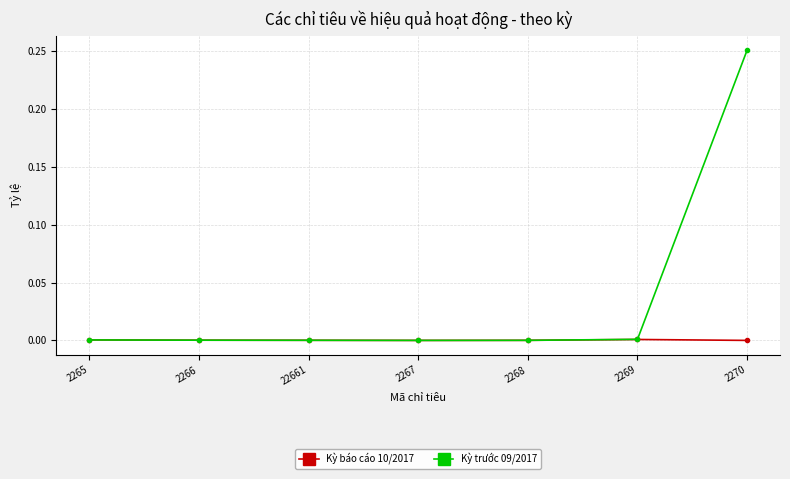

What is the label of the 3rd point from the left?

22661